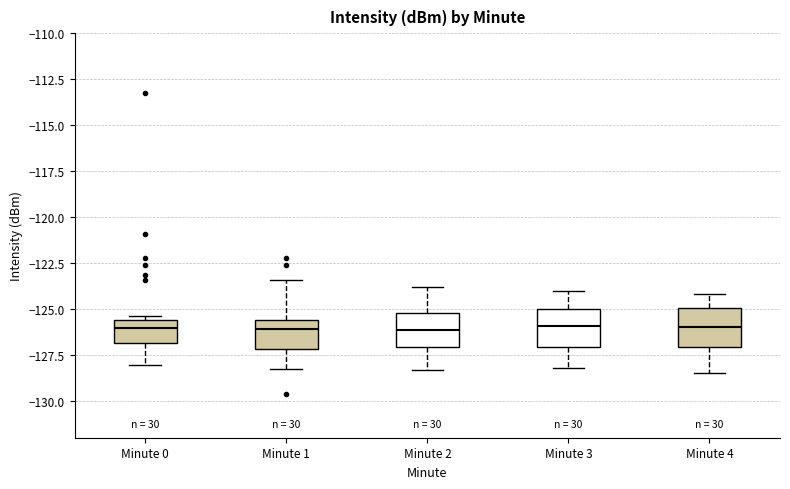

Where does the lower whisker of the box for Minute 2 end on the y-axis? The values are not printed on the chart, so give them approximately, as read against the axis.

-128.5